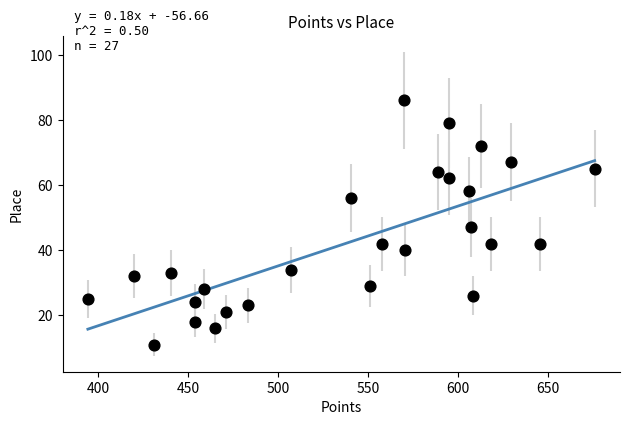

What is the range of Y values (max minus min)?

75